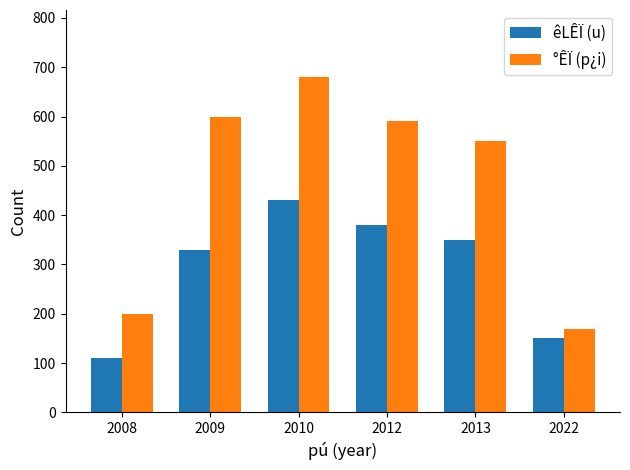

What is the total value across all series at 2010?

1110